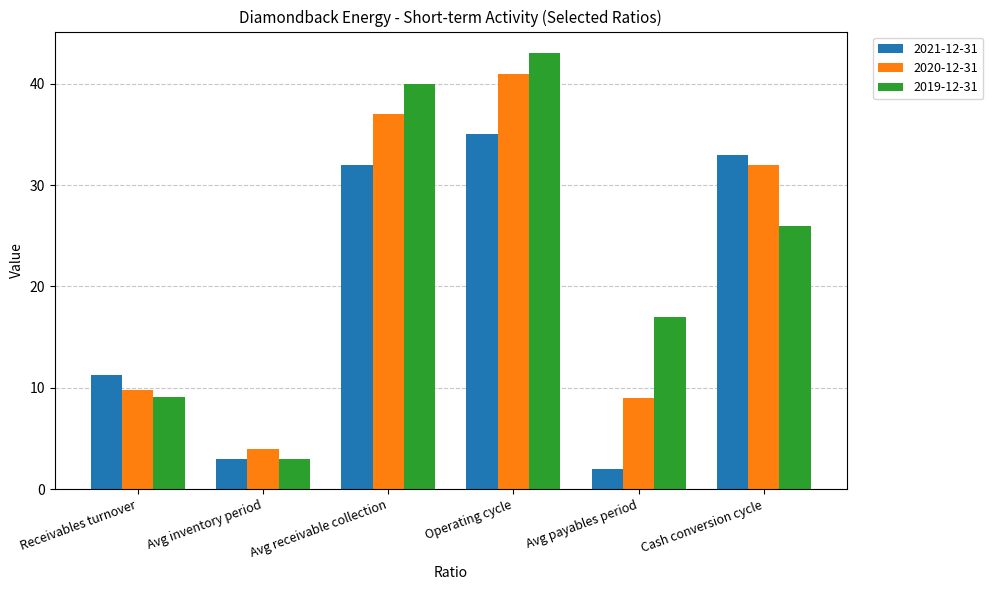

What is the average value of the 2020-12-31 series?

22.1